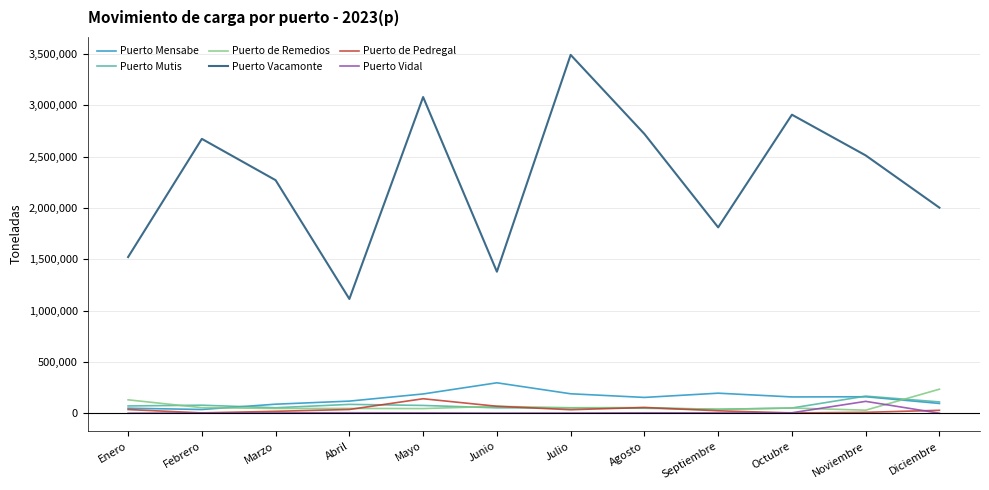

Which series changed the most between Junio and Agosto?

Puerto Vacamonte